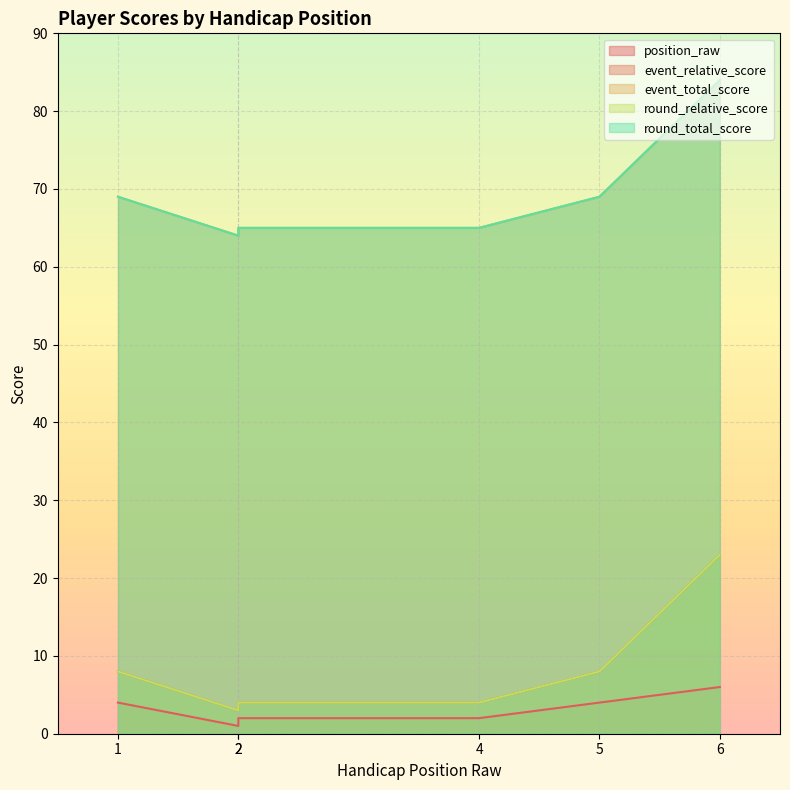

What is the average value of the event_relative_score series?

8